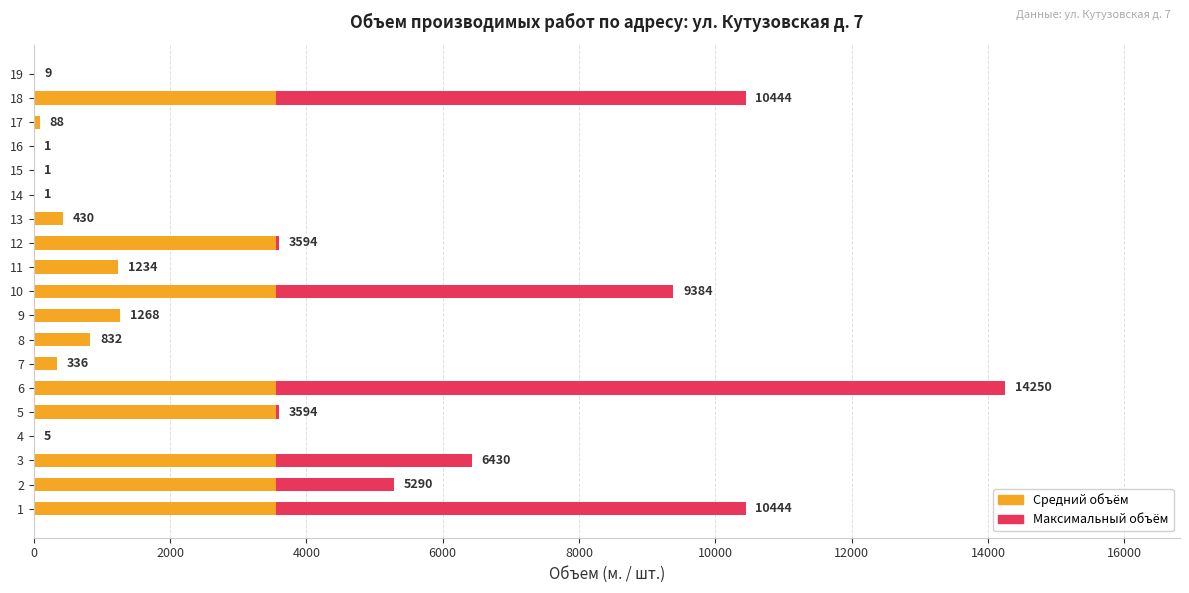

What is the highest value of the Максимальный объём series?

14250.0